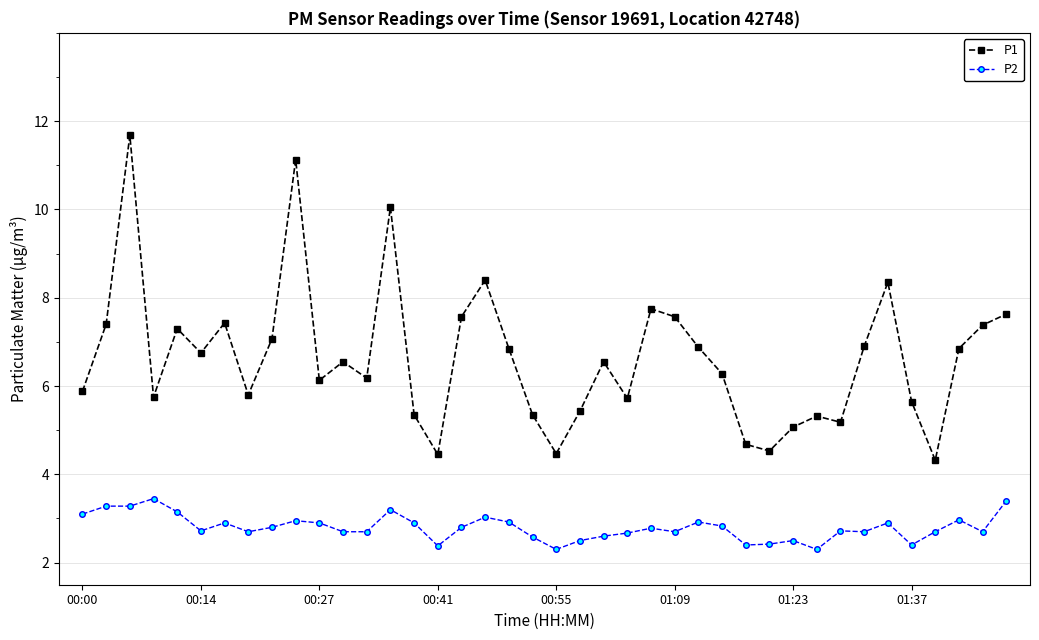

True or false: P2 has more than 1 points higher than both neighbors.

True